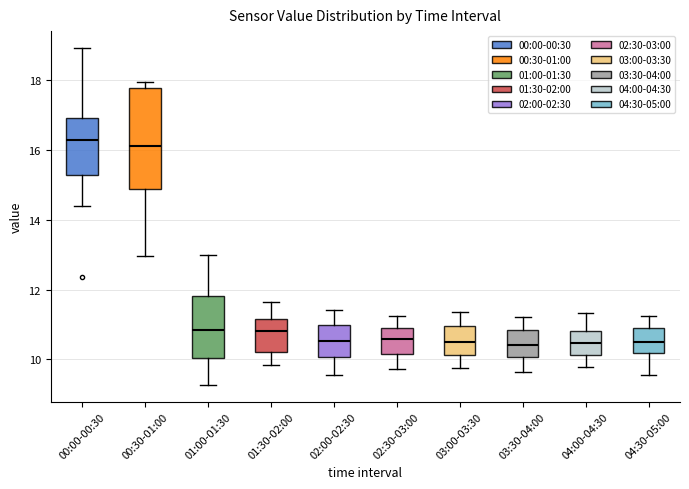

Reading left to right, transcribe this box plot: for each box, give where its median line is, the range the box spans, and where its two whiskers end, as read against the y-axis. The values are not printed on the chart, so give them approximately, as read against the axis.

00:00-00:30: median 16.2, box 15.2 to 17.0, whiskers 14.4 to 19.0
00:30-01:00: median 16.2, box 14.8 to 17.8, whiskers 13.0 to 18.0
01:00-01:30: median 10.8, box 10.0 to 11.8, whiskers 9.2 to 13.0
01:30-02:00: median 10.8, box 10.2 to 11.2, whiskers 9.8 to 11.6
02:00-02:30: median 10.6, box 10.0 to 11.0, whiskers 9.6 to 11.4
02:30-03:00: median 10.6, box 10.2 to 10.8, whiskers 9.8 to 11.2
03:00-03:30: median 10.4, box 10.2 to 11.0, whiskers 9.8 to 11.4
03:30-04:00: median 10.4, box 10.0 to 10.8, whiskers 9.6 to 11.2
04:00-04:30: median 10.4, box 10.2 to 10.8, whiskers 9.8 to 11.4
04:30-05:00: median 10.4, box 10.2 to 10.8, whiskers 9.6 to 11.2